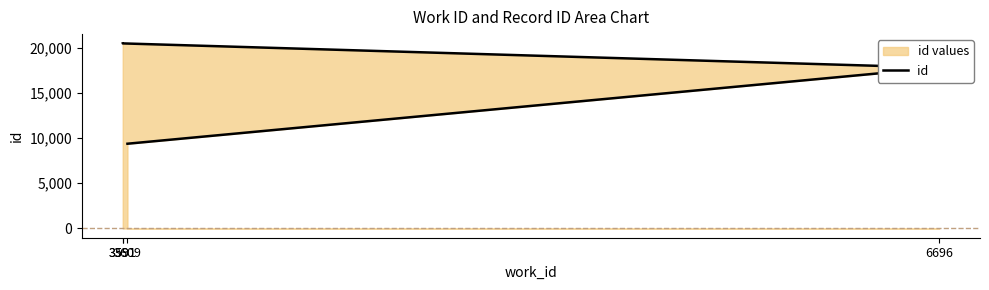

The value at 6696 is 28535. True or false?

False